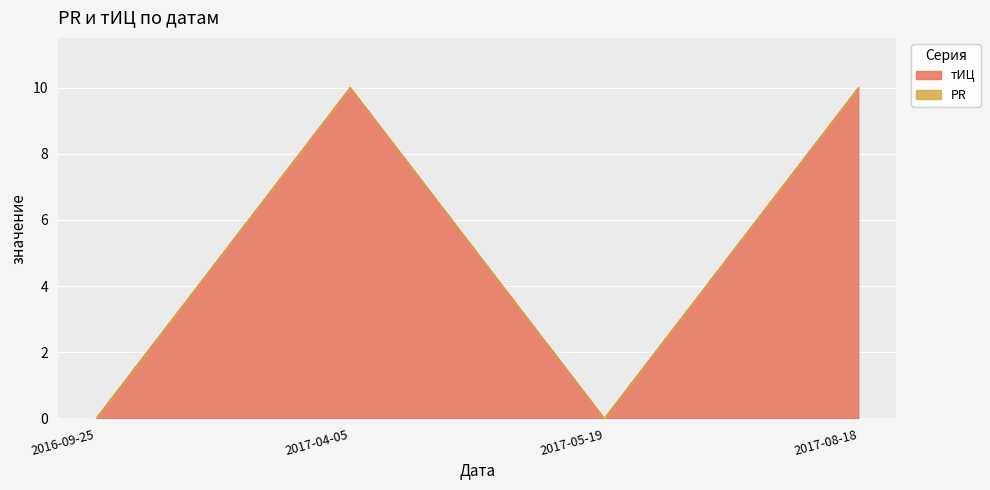

What is the label of the 1st point from the left?

2016-09-25